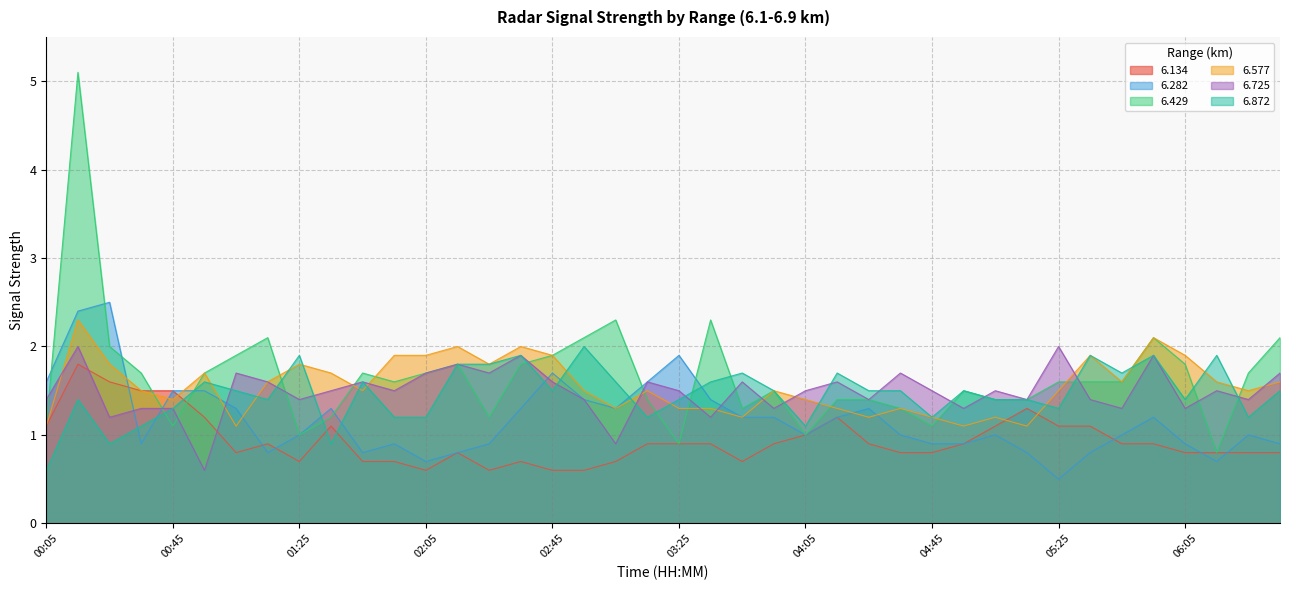

Which has a higher value, 02:25 or 02:55?

02:25